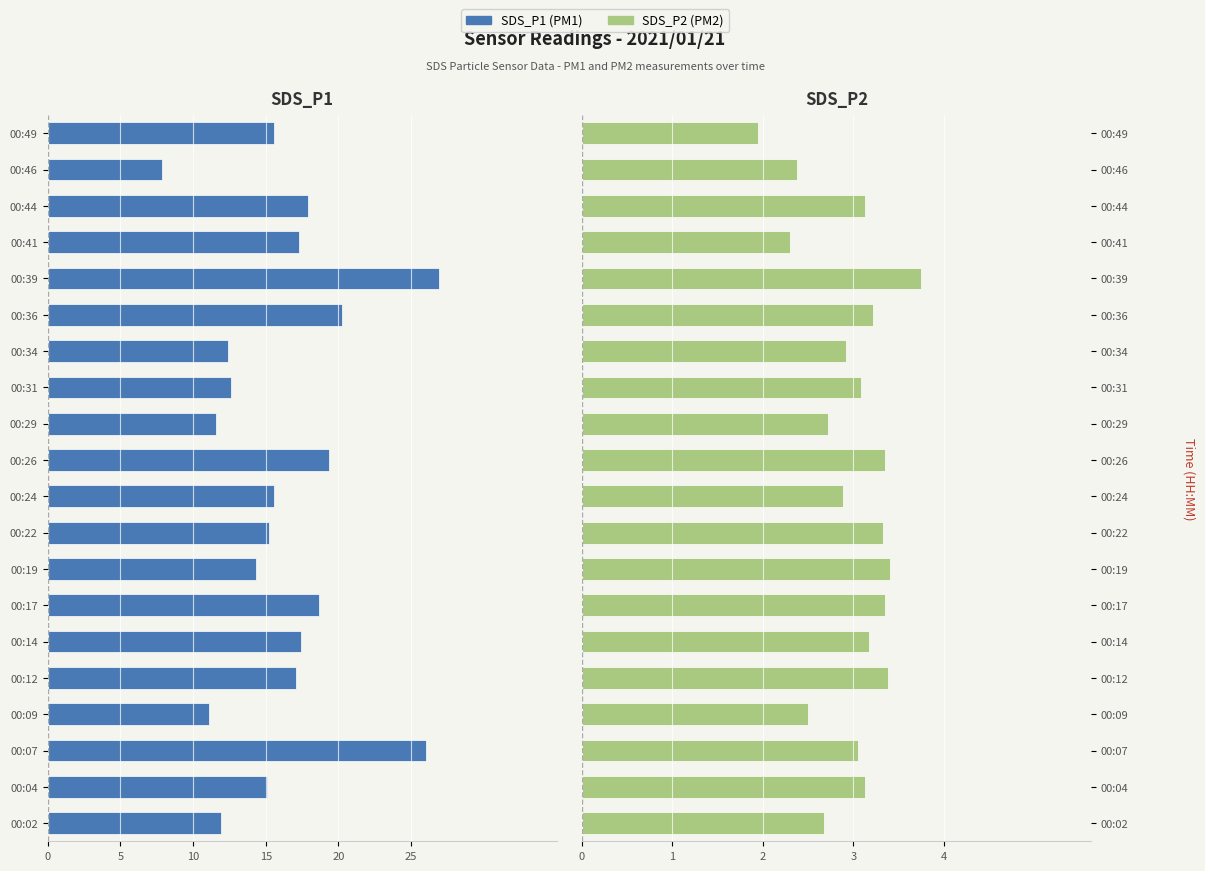

True or false: SDS_P1 has a value of -10.8 at 00:24.

False